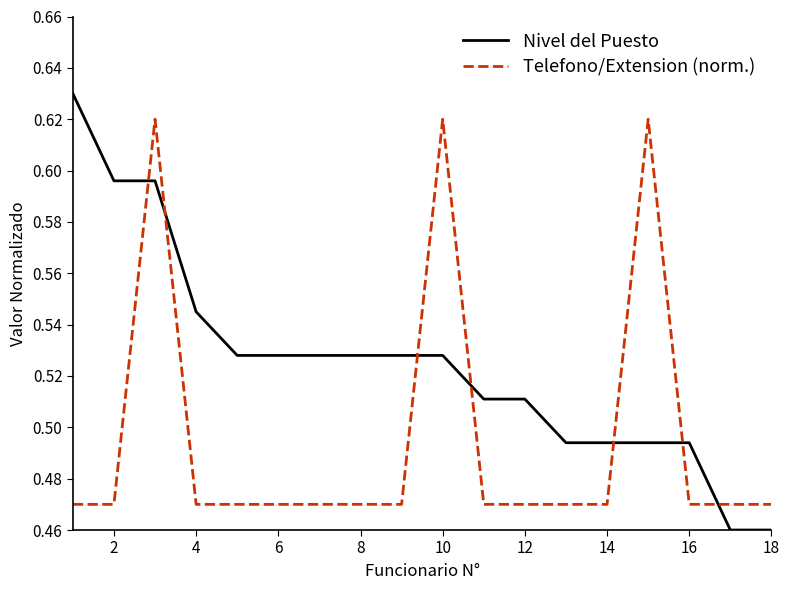

Which series has the largest total across all categories?

Nivel del Puesto